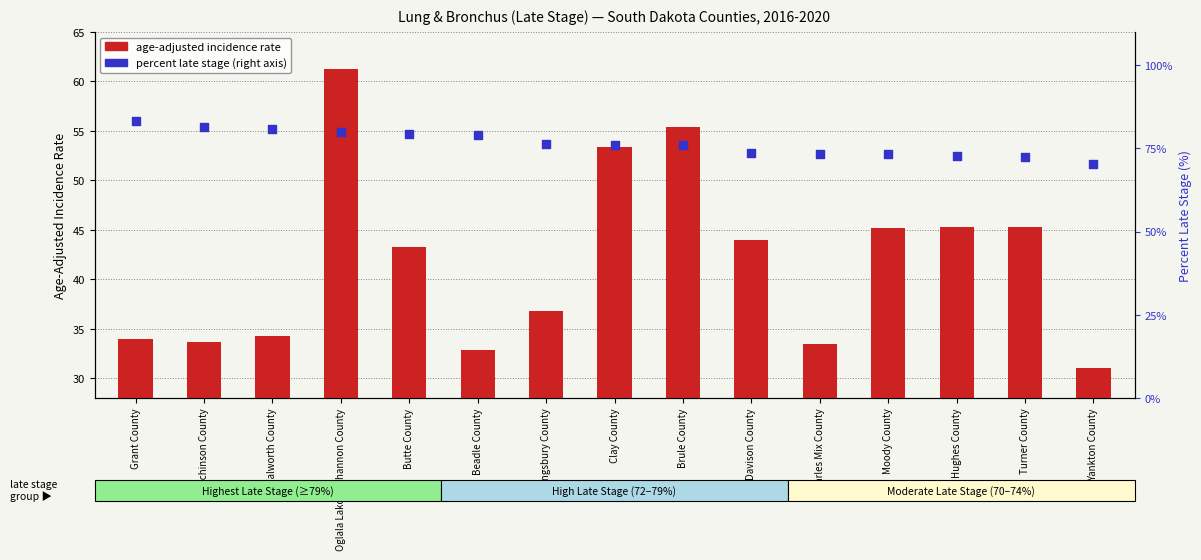

What is the total value across all series at Clay County?

129.5